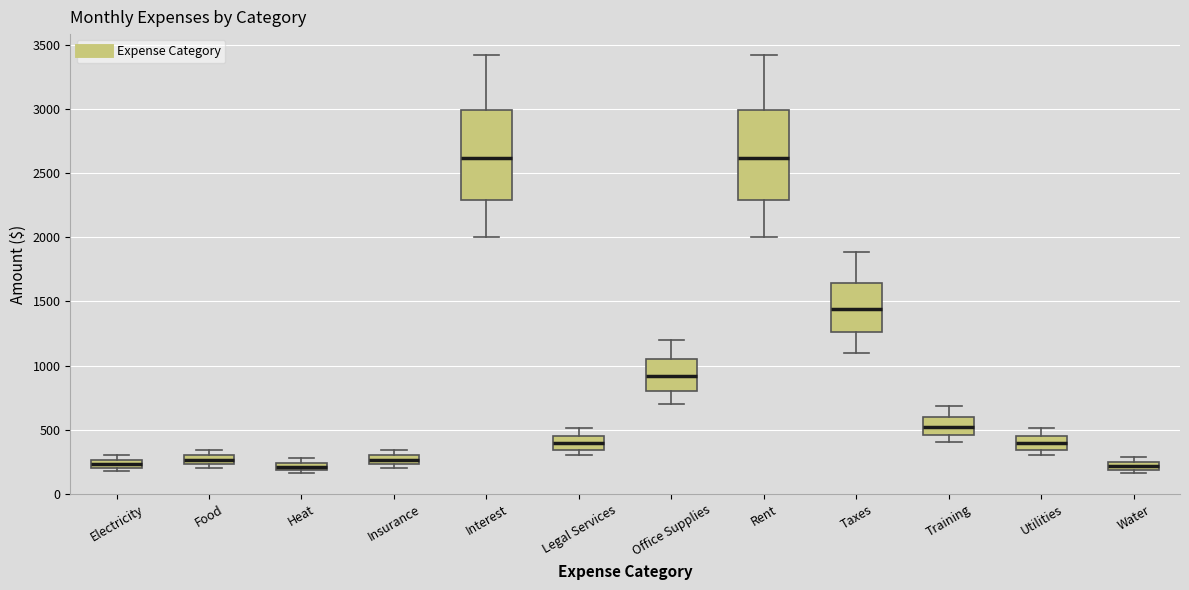

Where does the median line of the box for Office Supplies sit on the y-axis? The values are not printed on the chart, so give them approximately, as read against the axis.

900